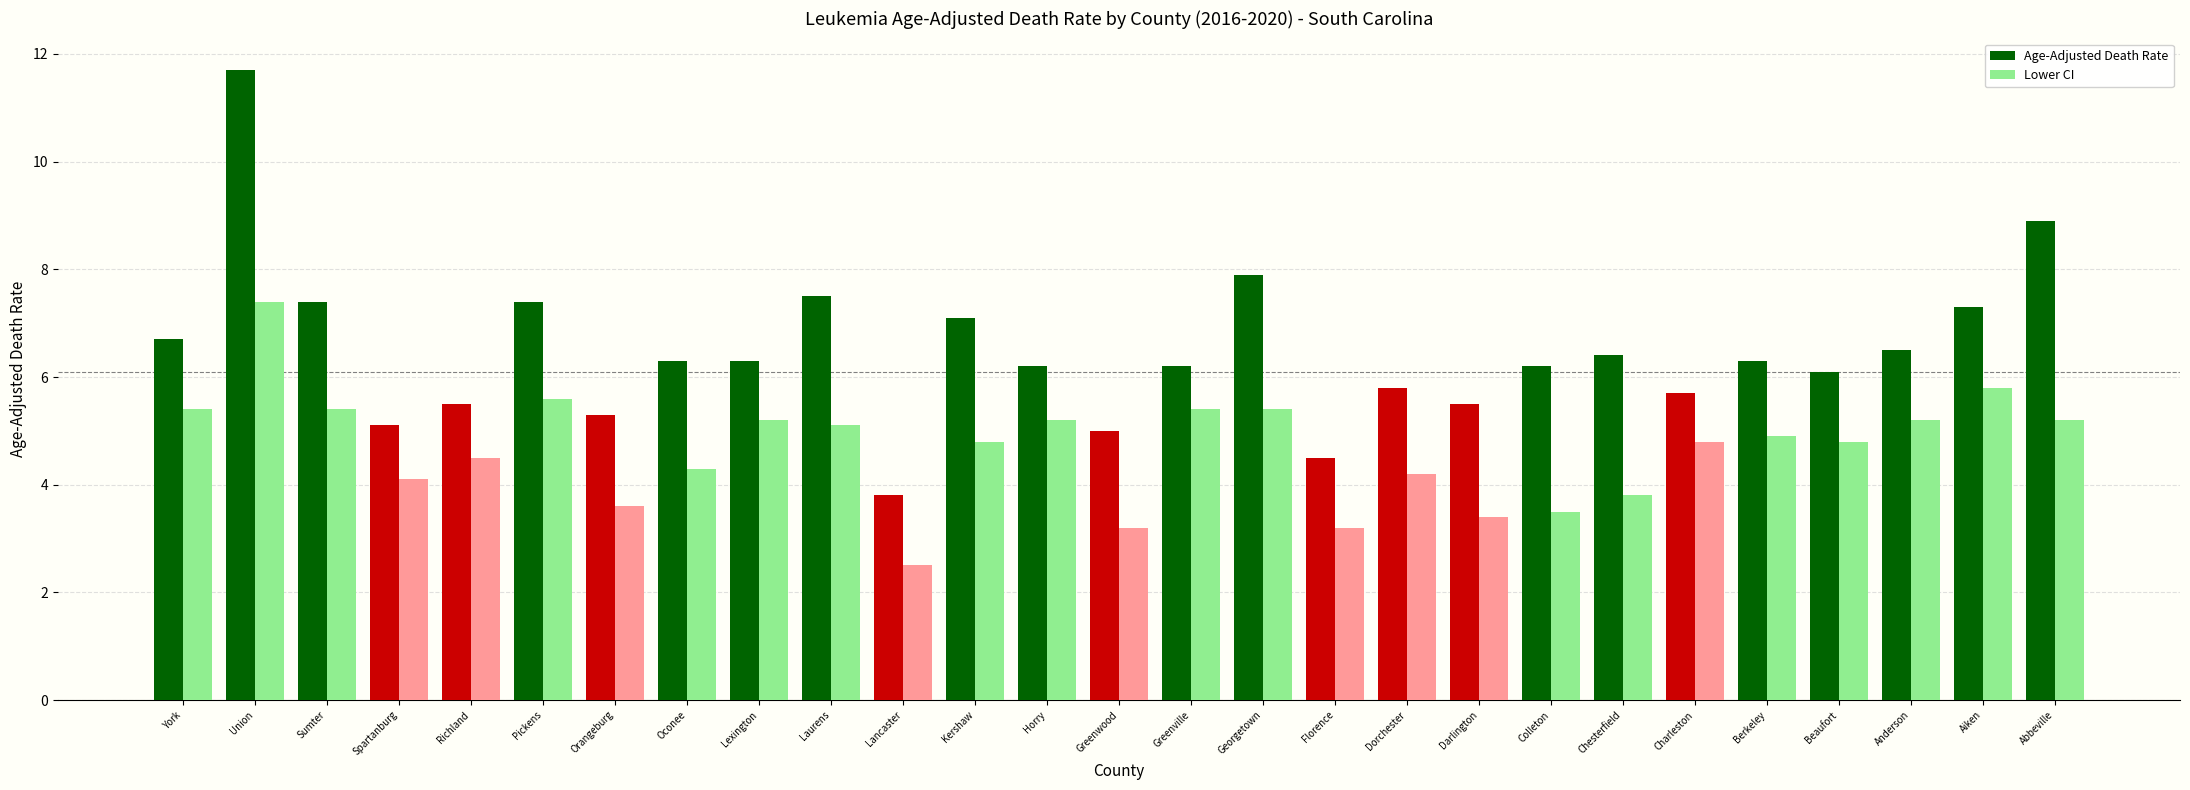

Which label corresponds to the smallest value in the chart?

Lancaster